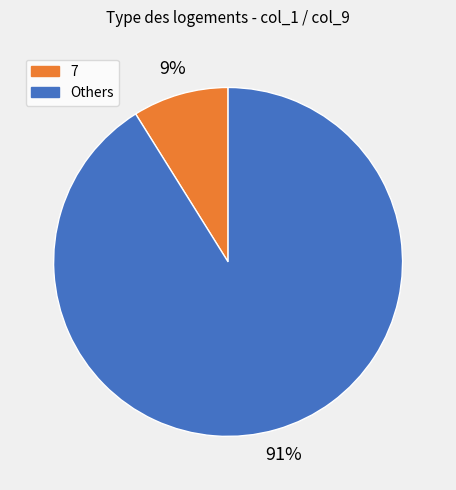

To the nearest percent, what is the difference between the largest and smallest slice percentages?

82%